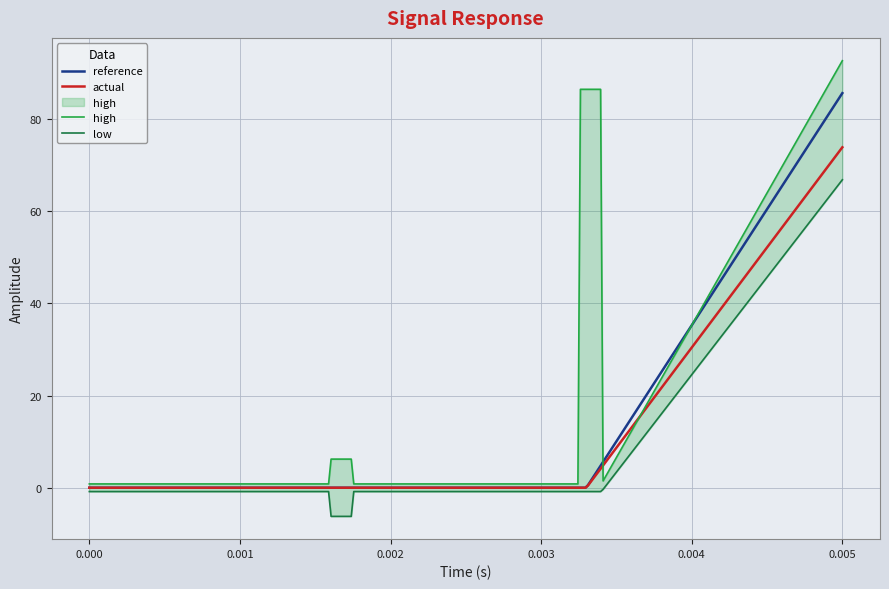

Rank the series by their maximum value, from lowest to highest.

low, actual, reference, high